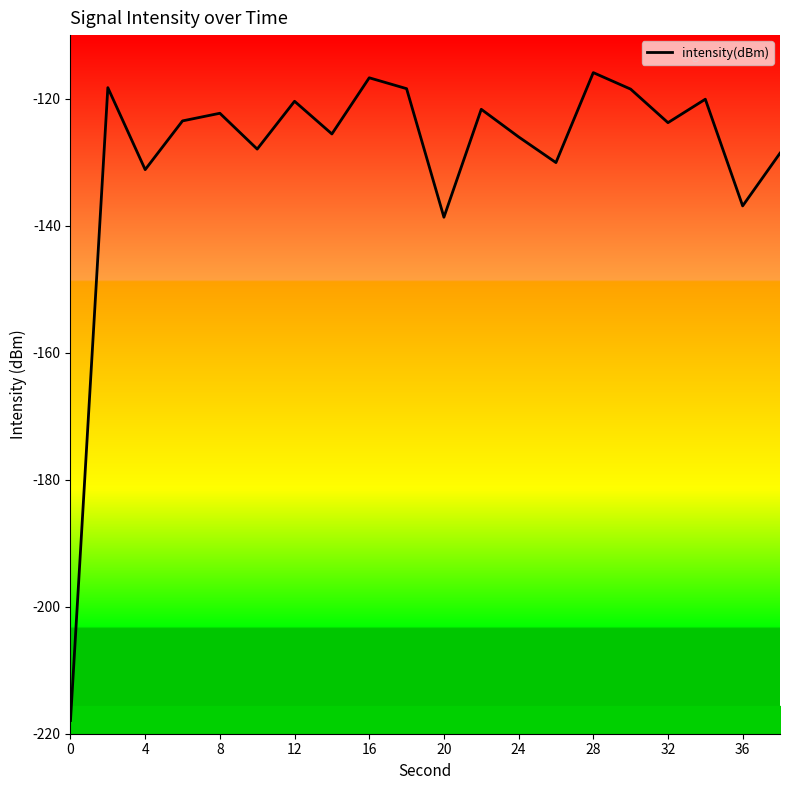

What is the maximum value shown in the chart?

-115.9